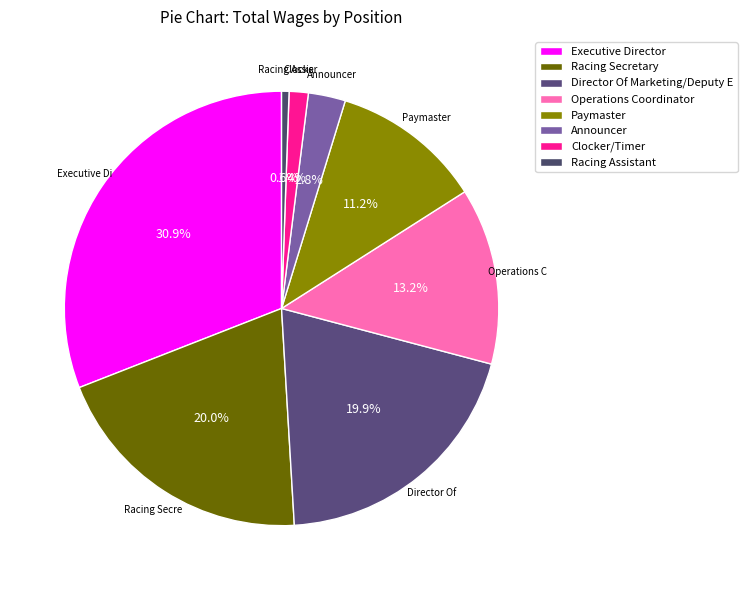

To the nearest percent, what percentage of the pie is Clocker/Timer?

1%